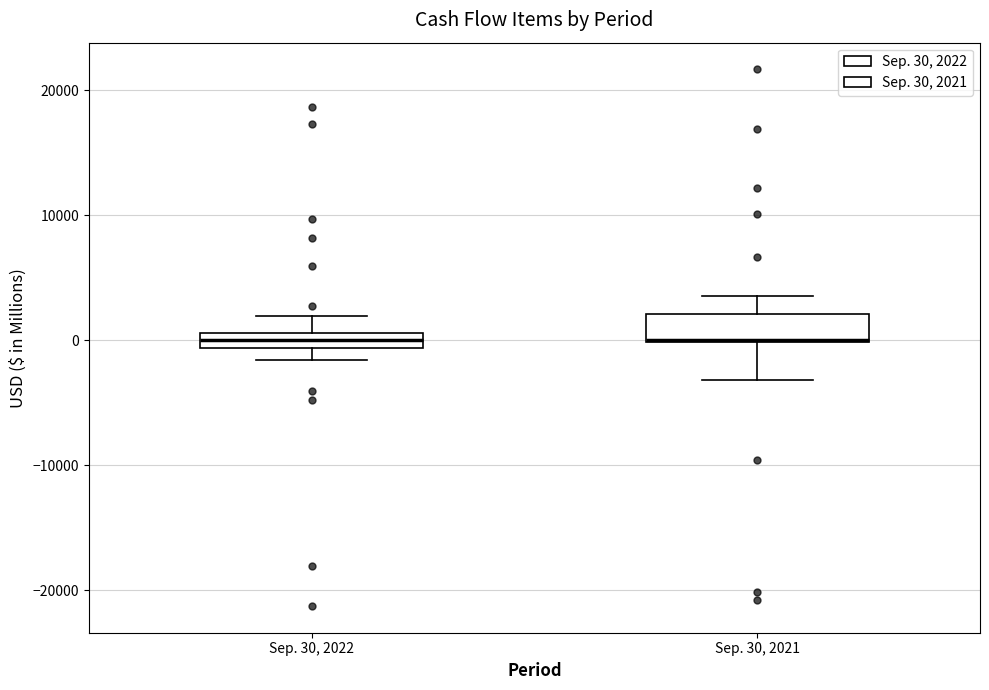

Where is the lower edge of the box for Sep. 30, 2021 on the y-axis? The values are not printed on the chart, so give them approximately, as read against the axis.

0